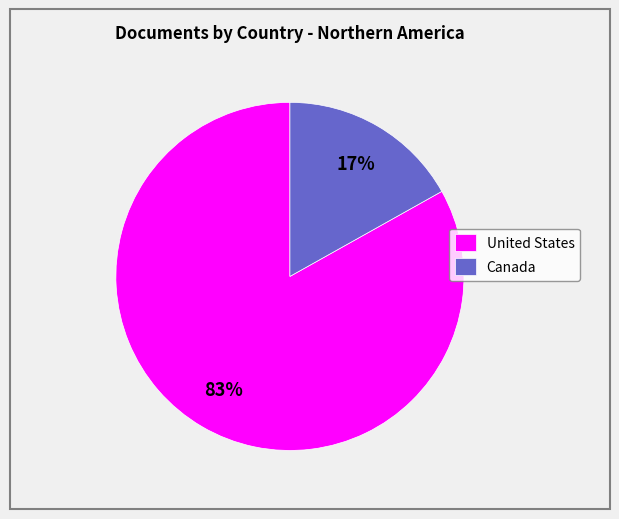

What is the largest slice in the pie chart?

United States